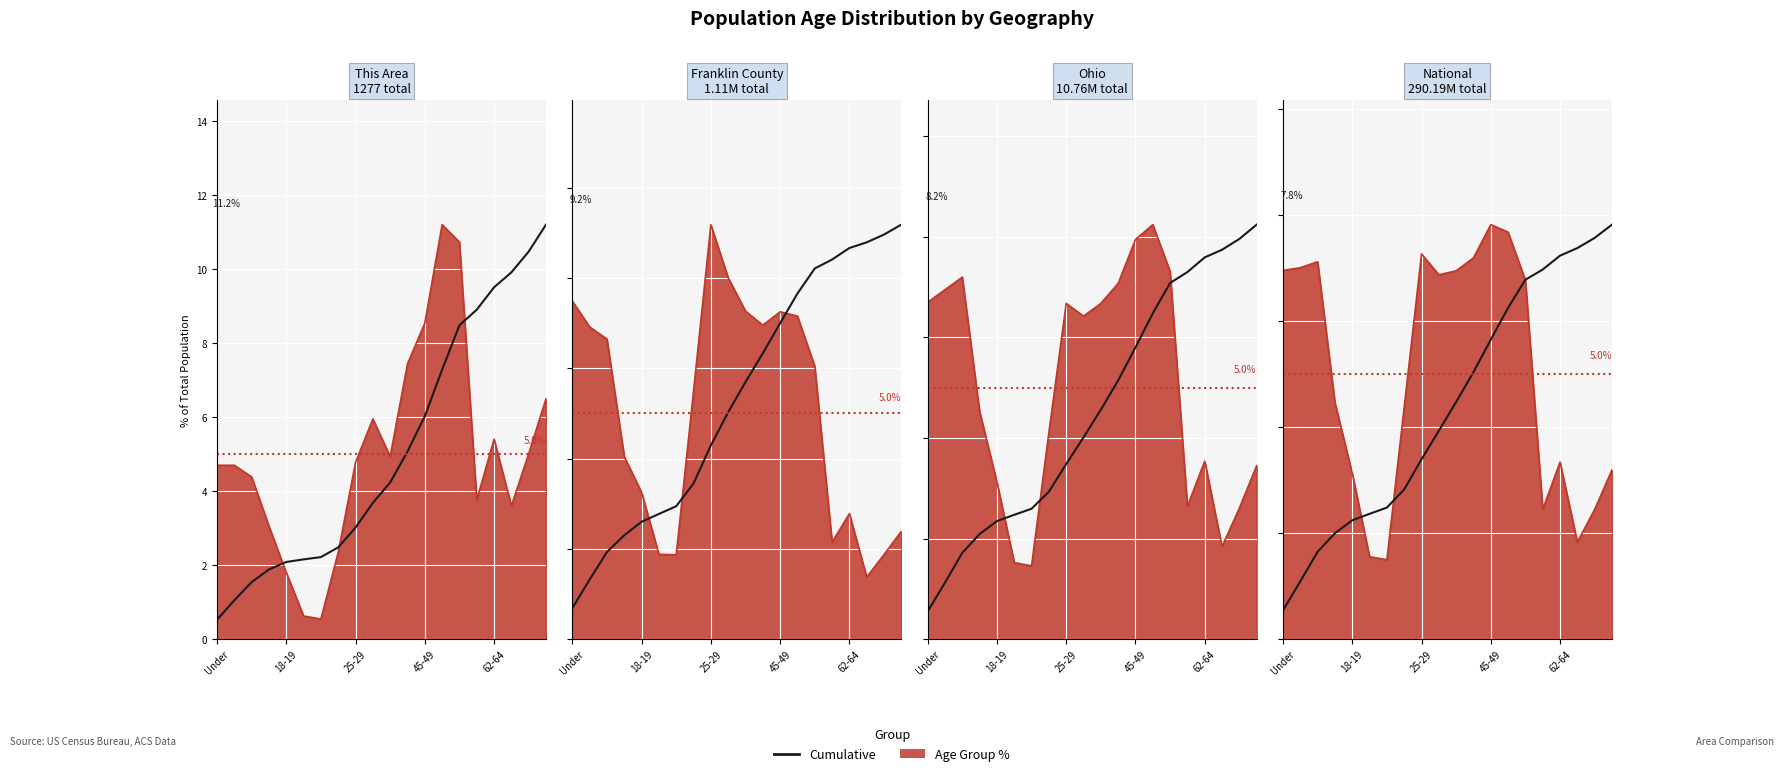

Is it true that Franklin County equals 7.3 at 35-39?

True